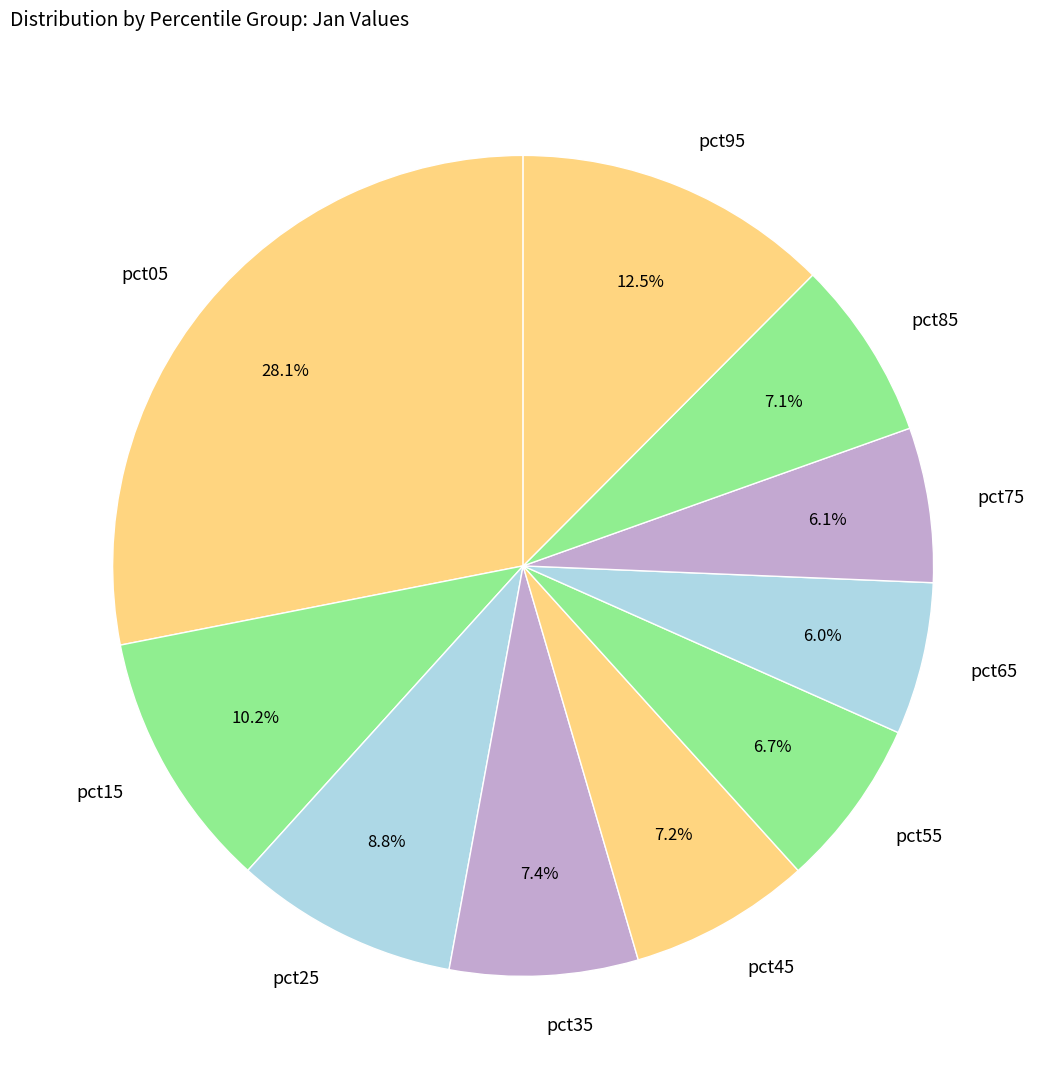

To the nearest percent, what is the difference between the pct35 and pct15 slice percentages?

3%